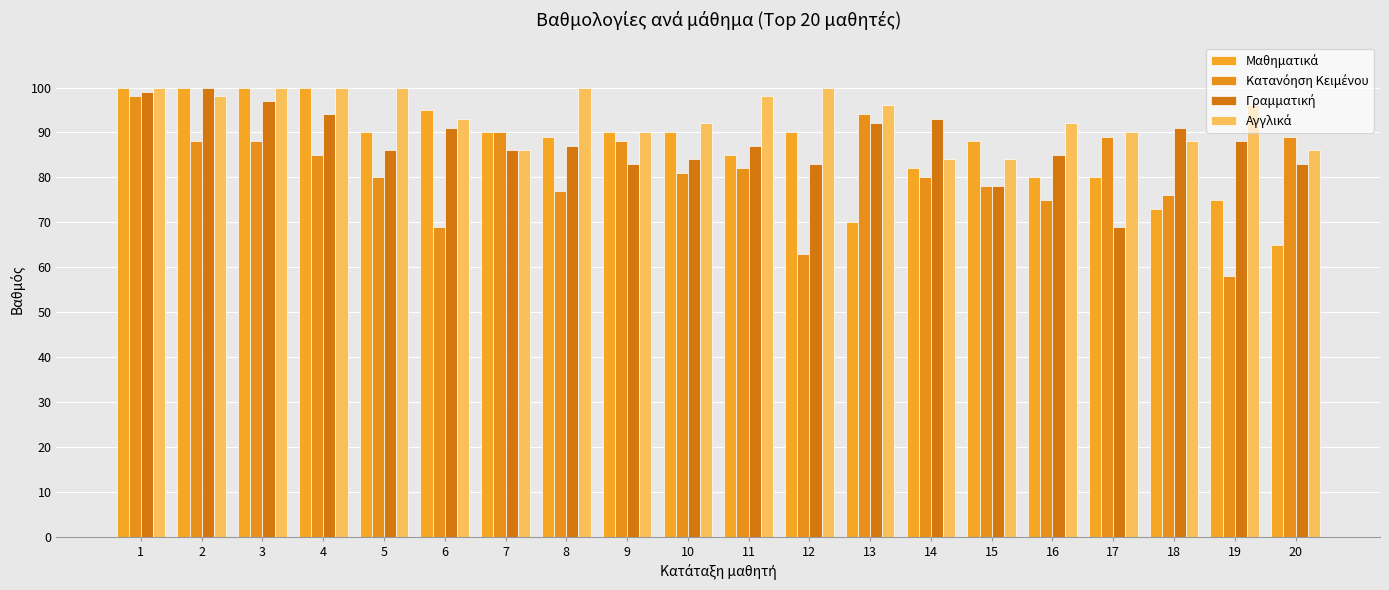

How many groups of bars are there?

20